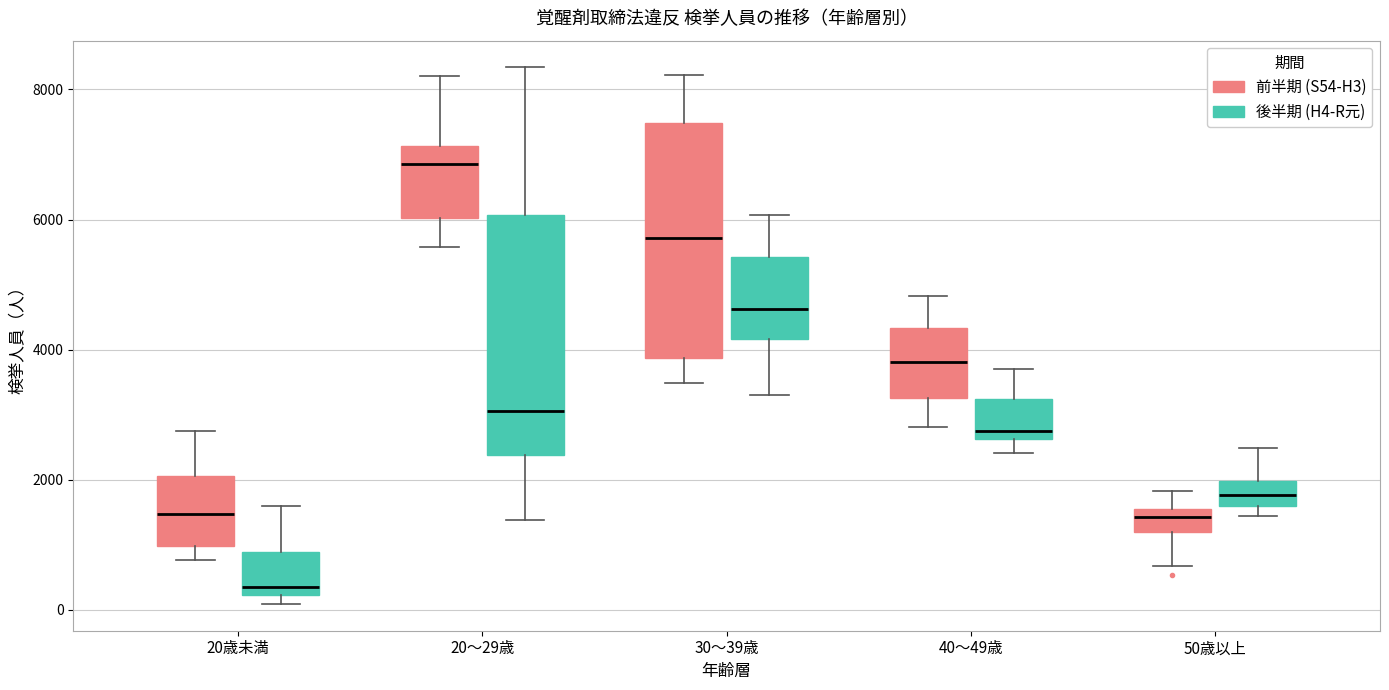

Which box's median line is the highest?

20～29歳 (前半期 (S54-H3))